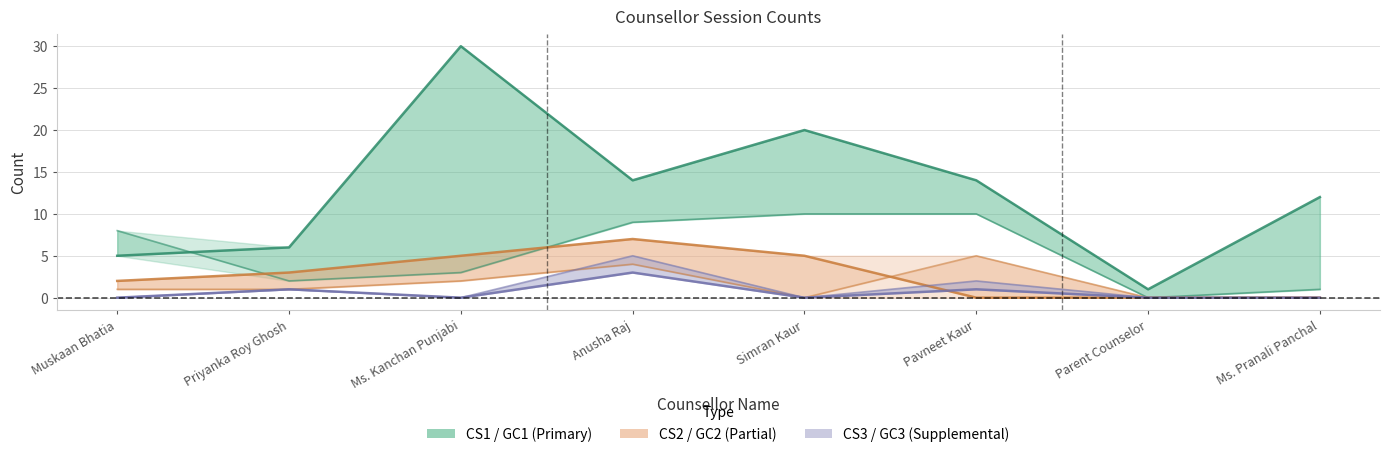

Between Priyanka Roy Ghosh and Ms. Kanchan Punjabi, which series saw the biggest shift?

CS1